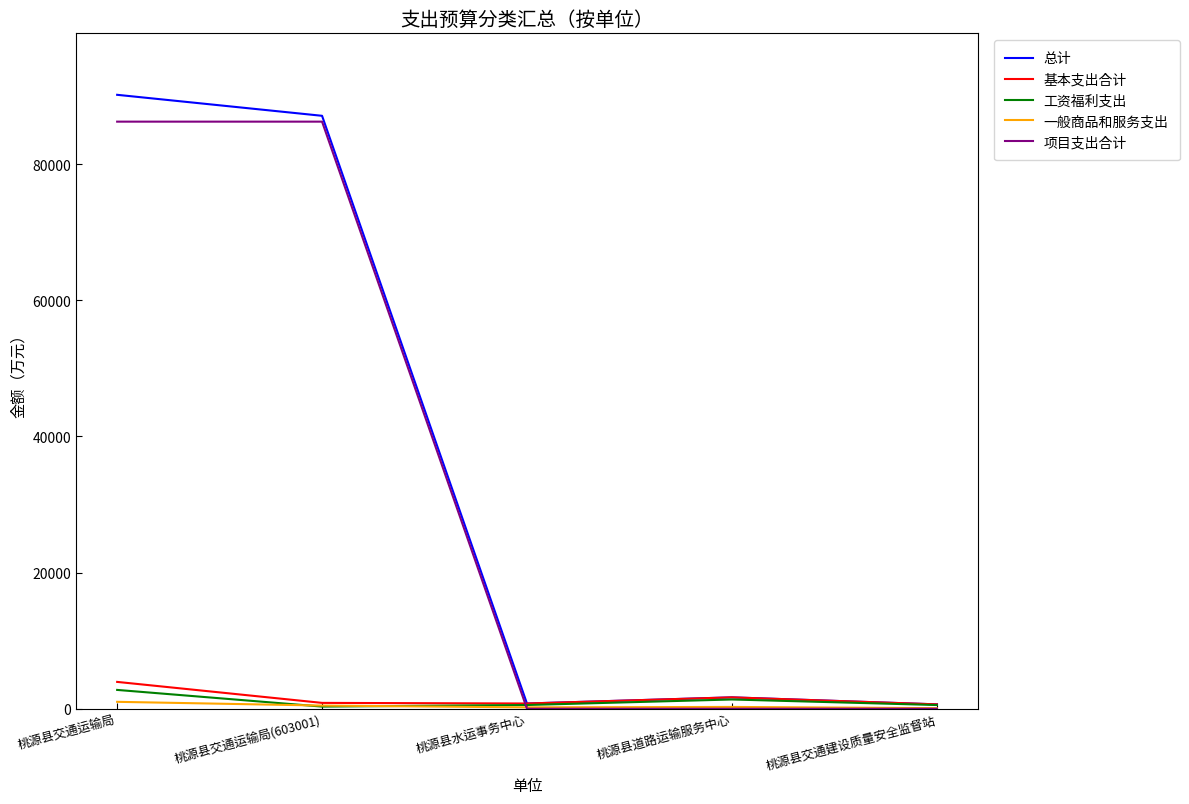

Is it true that 项目支出合计 equals 30619.6 at 桃源县交通建设质量安全监督站?

False